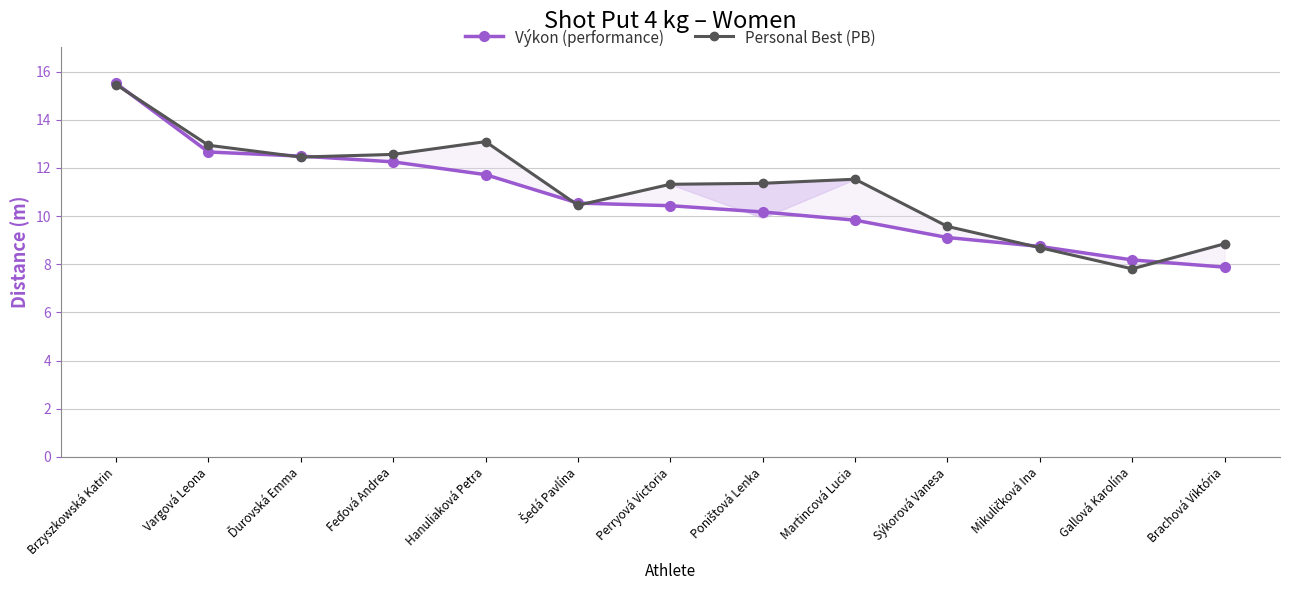

Which series changed the most between Hanuliaková Petra and Poništová Lenka?

Personal Best (PB)